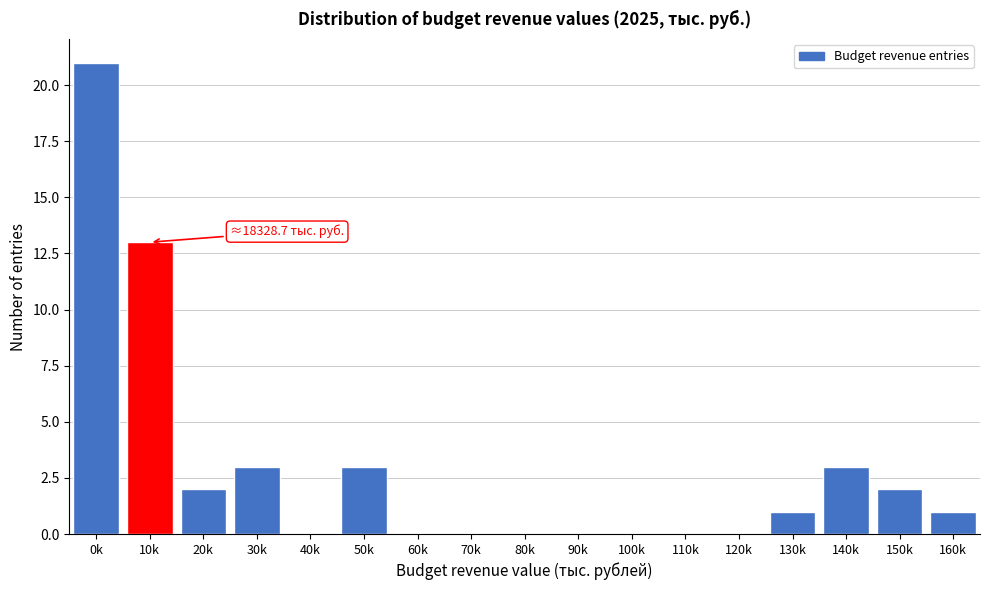

Reading left to right, extract all data points from this chart.

0k=21	10k=13	20k=2	30k=3	40k=0	50k=3	60k=0	70k=0	80k=0	90k=0	100k=0	110k=0	120k=0	130k=1	140k=3	150k=2	160k=1